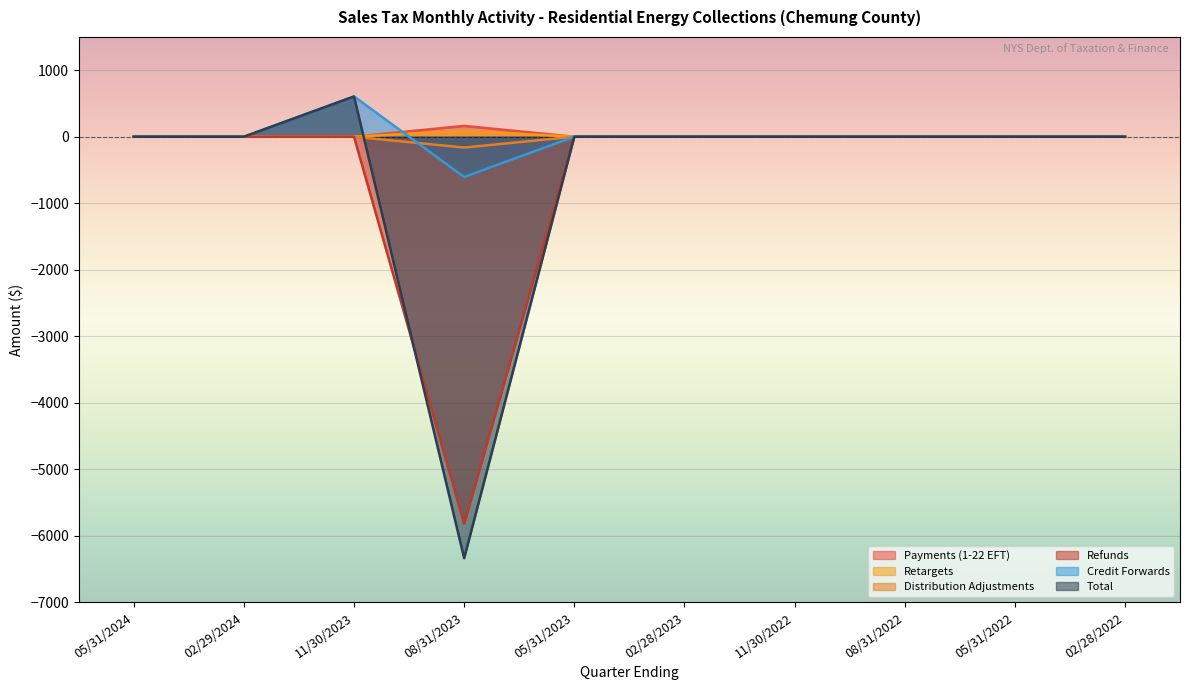

In Distribution Adjustments, how many points are lower than both neighbors (excluding endpoints)?

1